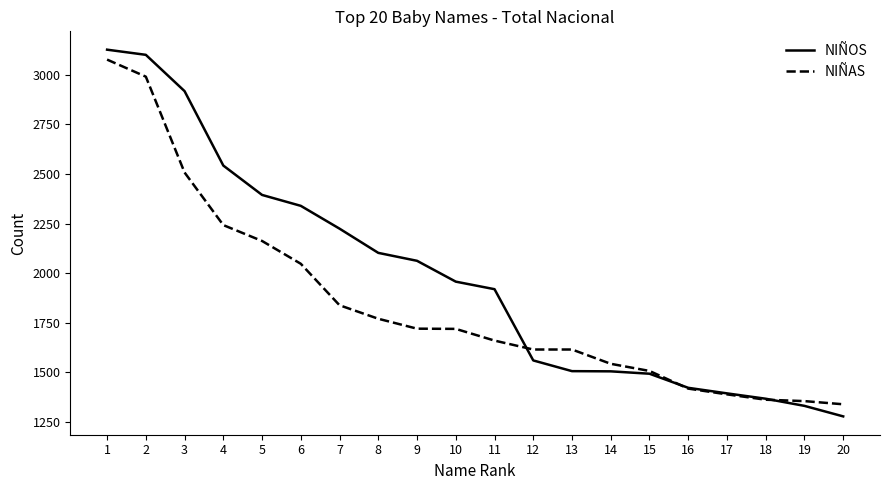

At how many categories does at least one series exceed 2981?

2